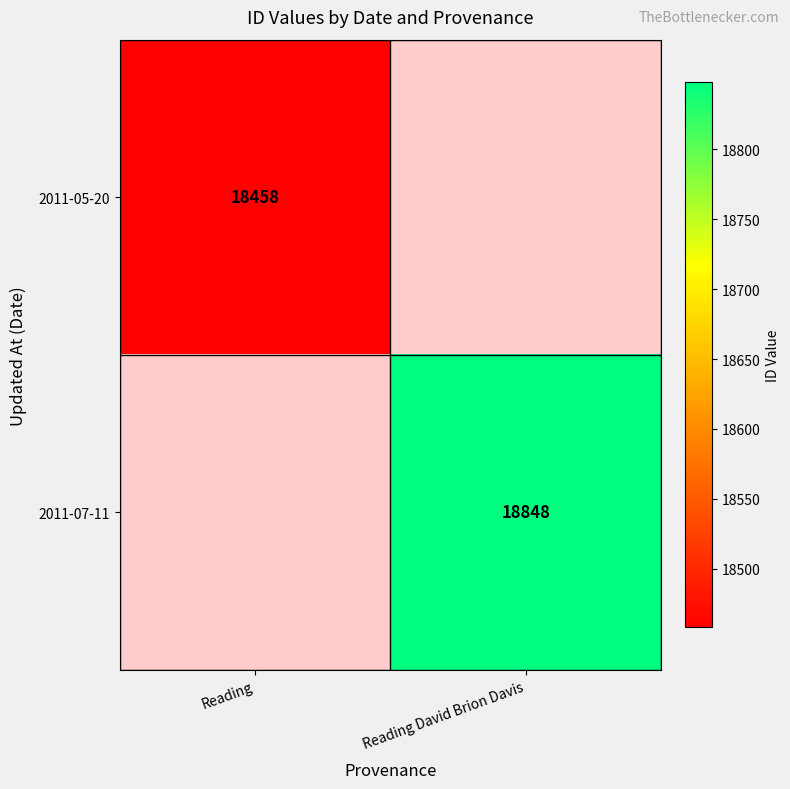

The value of 2011-07-11 at Reading David Brion Davis is 4436. True or false?

False